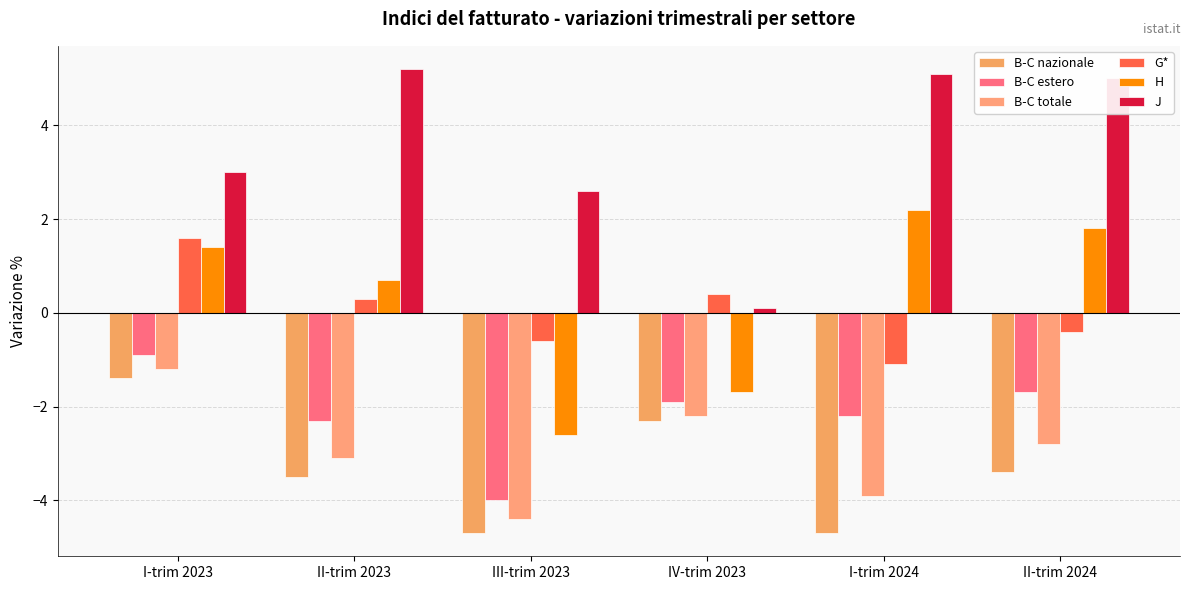

How many bars are there in total?

36